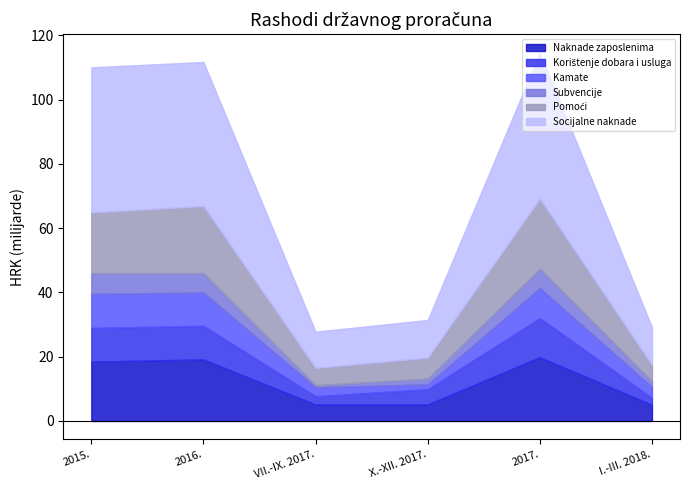

At which label does Socijalne naknade first exceed 44818614000?

2015.